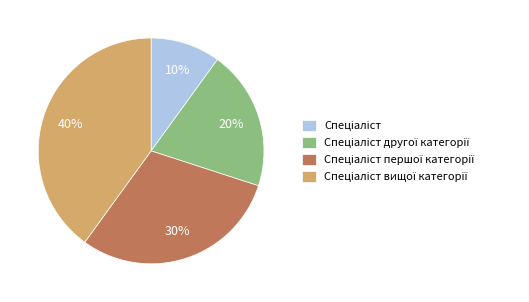

Is there any slice that represents more than half of the pie?

No